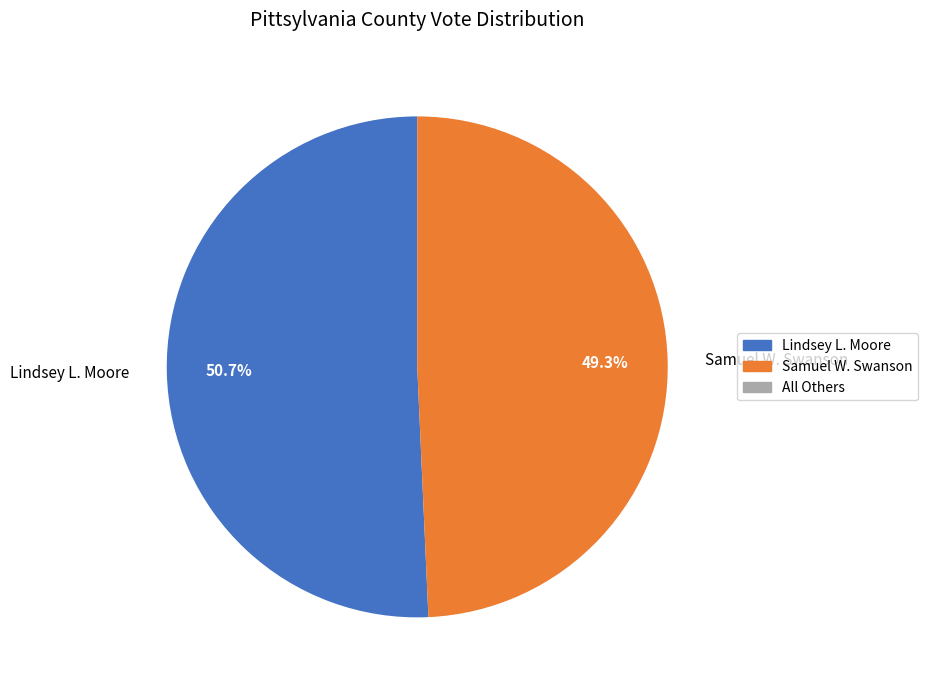

To the nearest percent, what portion does Lindsey L. Moore represent?

51%